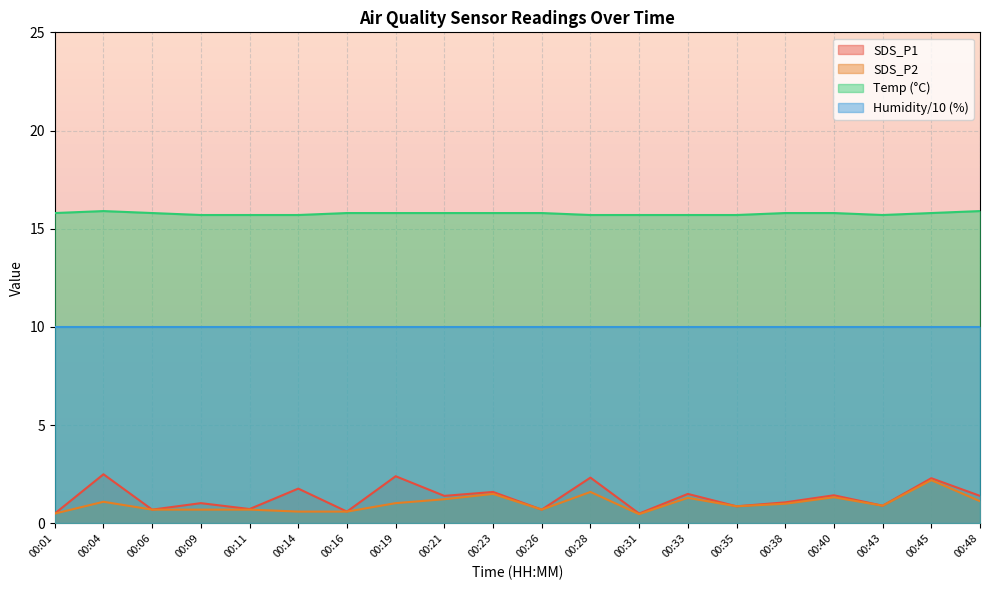

True or false: SDS_P1 has a value of 1.1 at 00:38.

True